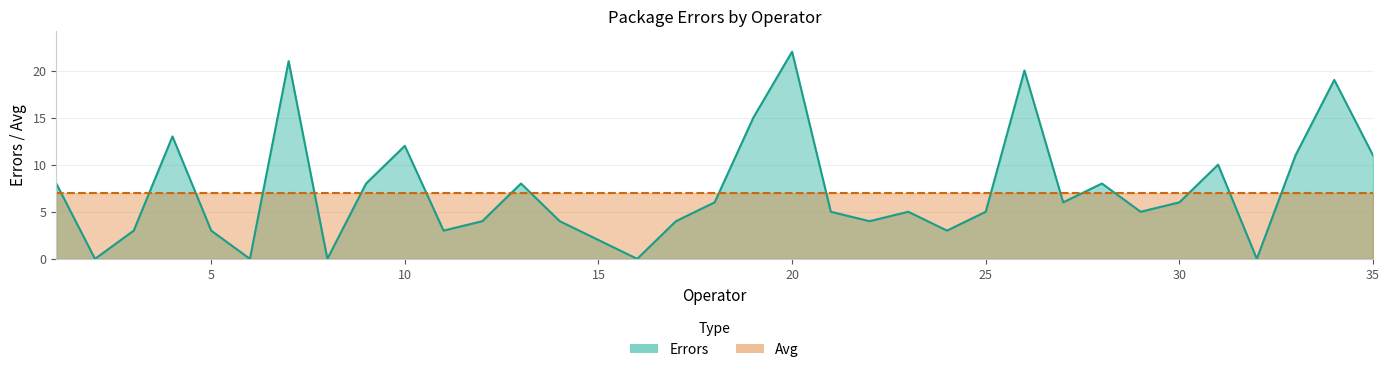

At which label is the value closest to 11?

33